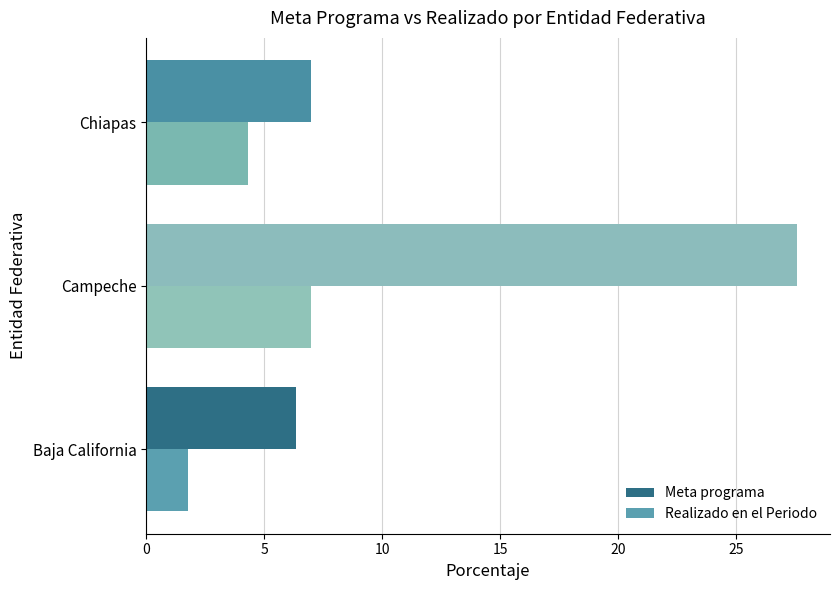

What is the spread (max minus min) of values at Campeche?

20.6